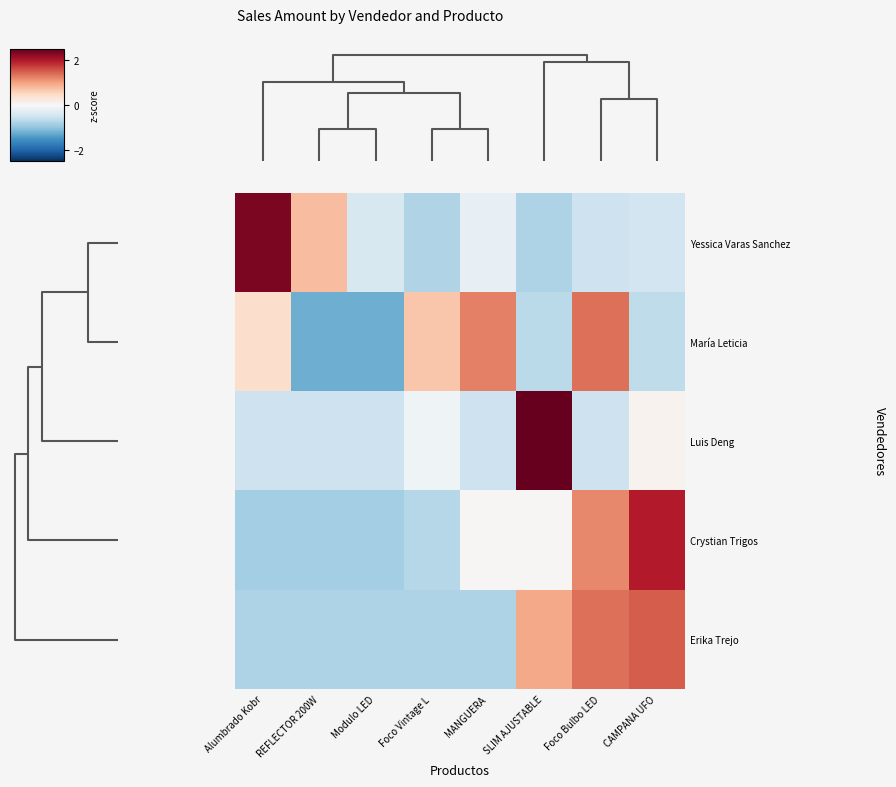

What is the difference between the highest and lowest values at Alumbrado Kobr?

3.2